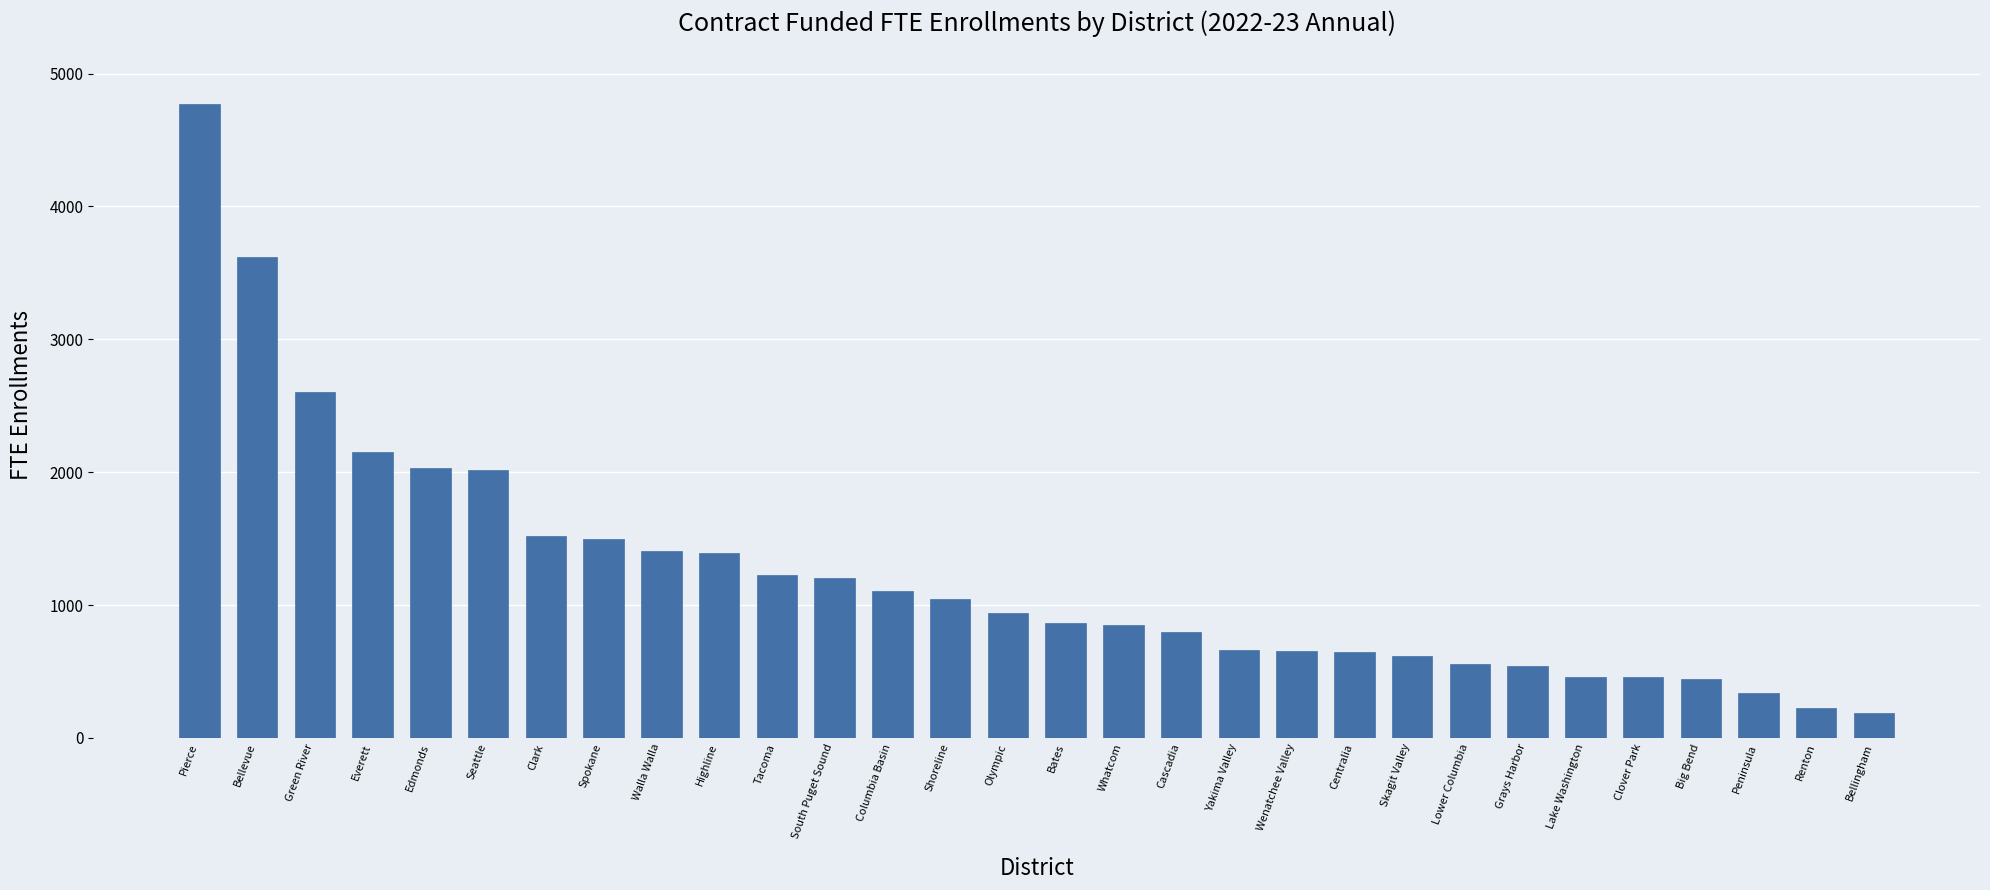

What is the change in value from Highline to Lower Columbia?

-831.8